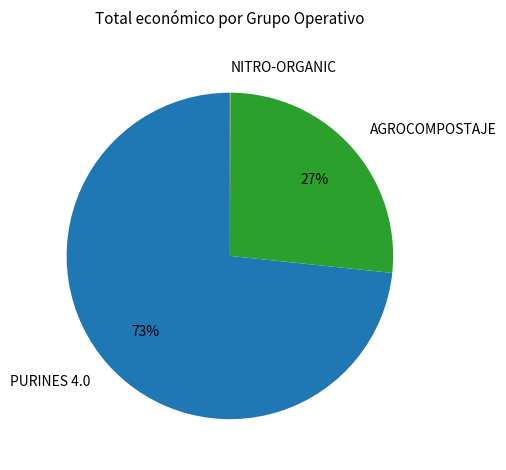

To the nearest percent, what portion does AGROCOMPOSTAJE represent?

27%